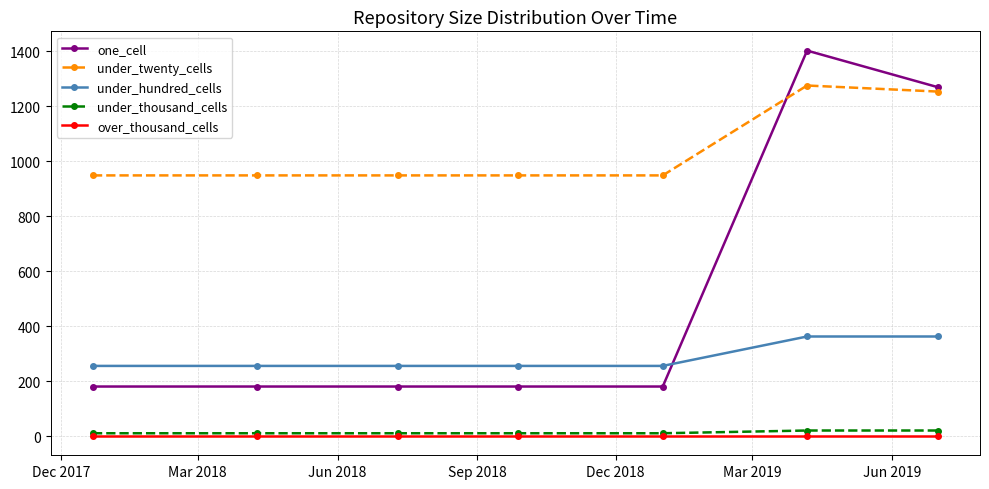

True or false: over_thousand_cells and under_twenty_cells cross at least once.

False